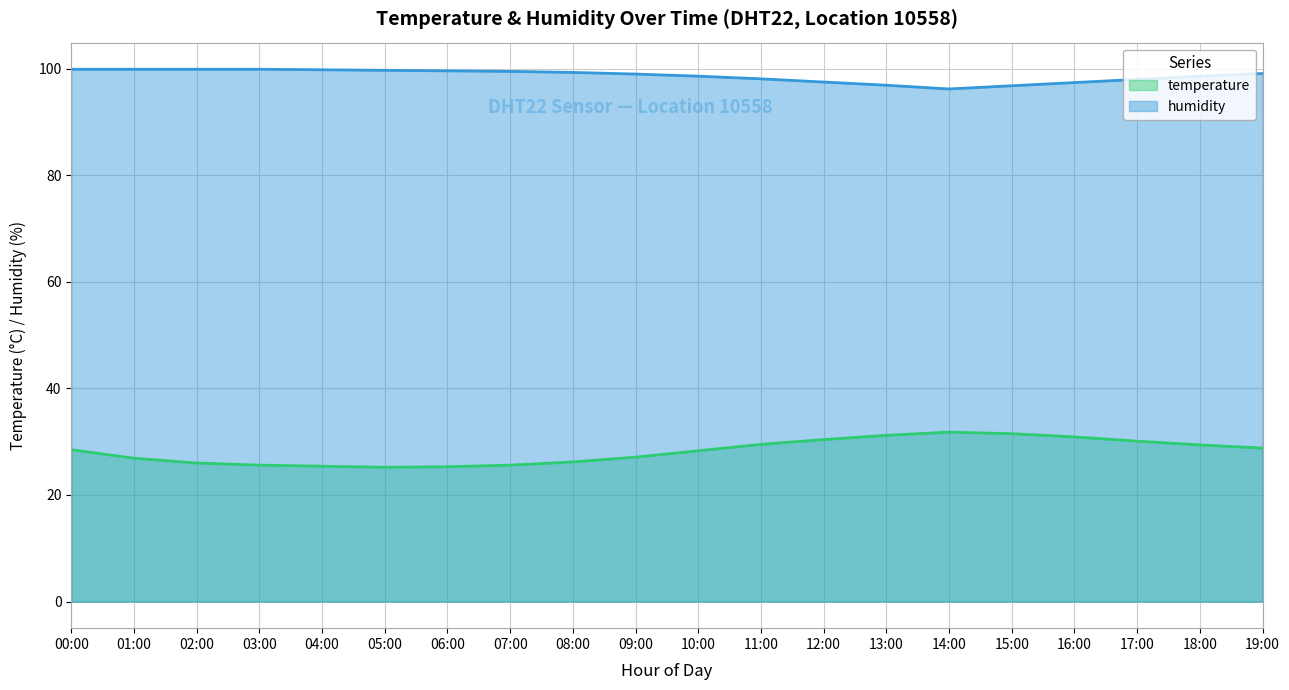

True or false: temperature has more than 0 points higher than both neighbors.

True